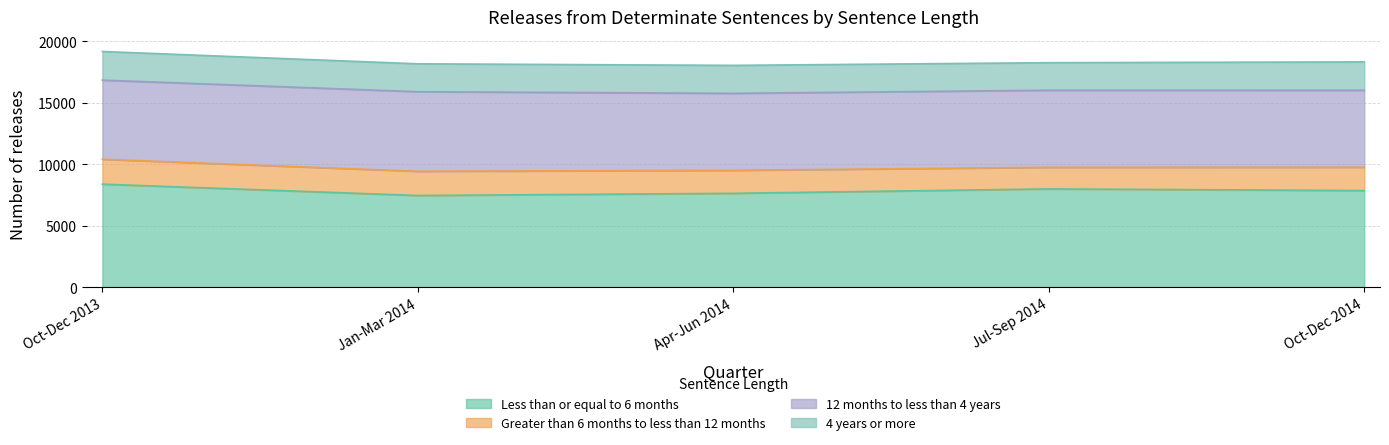

What is the label of the 5th point from the left?

Oct-Dec 2014